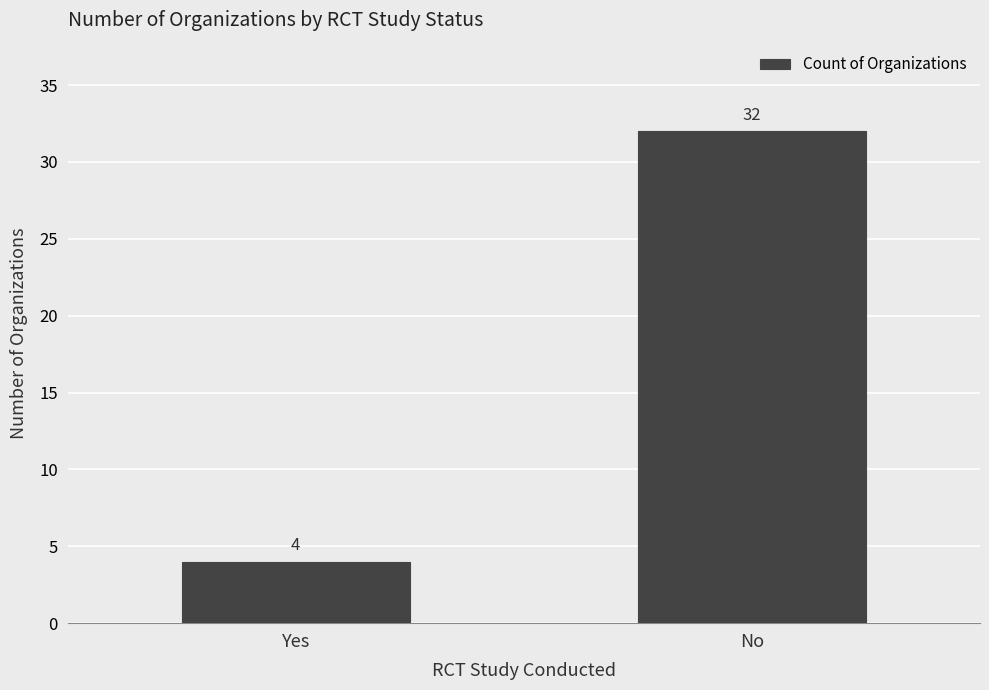

Reading right to left, extract all data points from this chart.

No=32	Yes=4